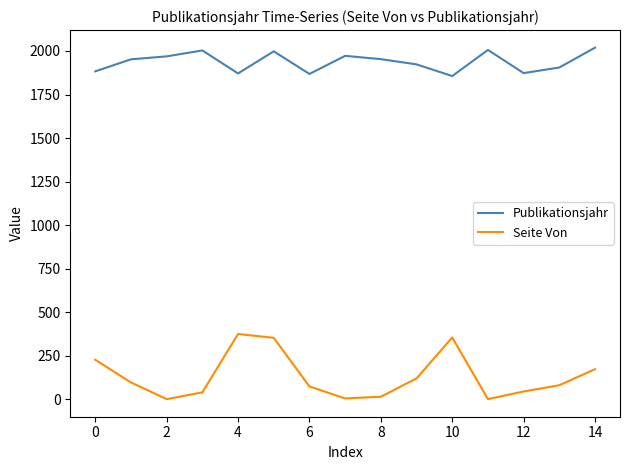

Which series has the widest spread of values?

Seite Von